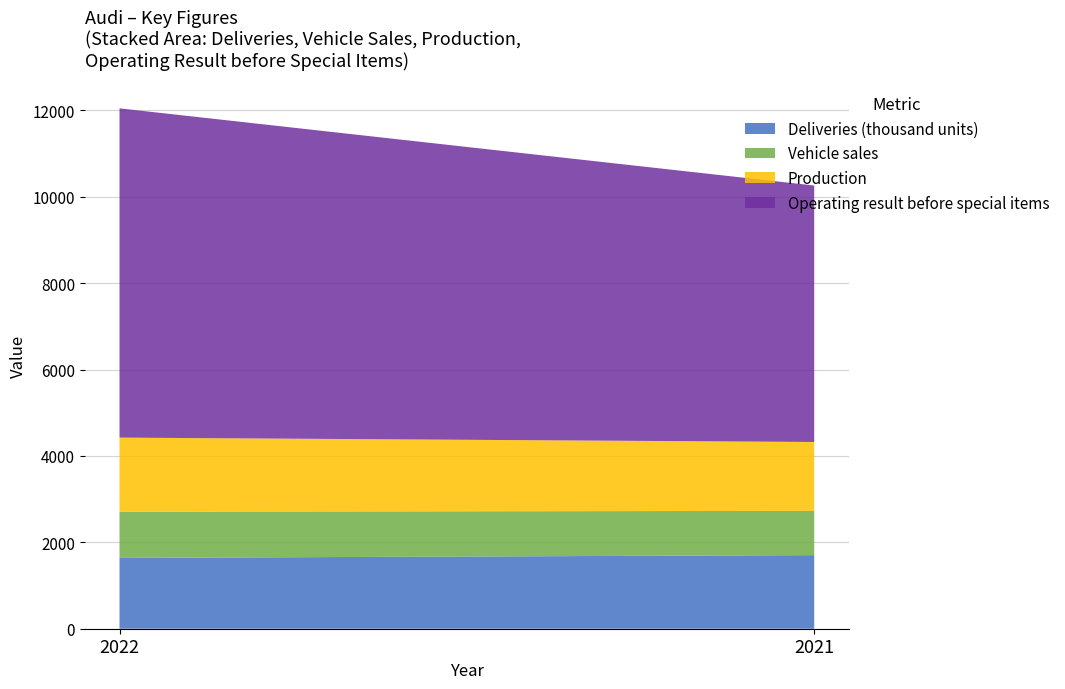

Reading left to right, list the values for the Deliveries (thousand units) series.

1639	1704